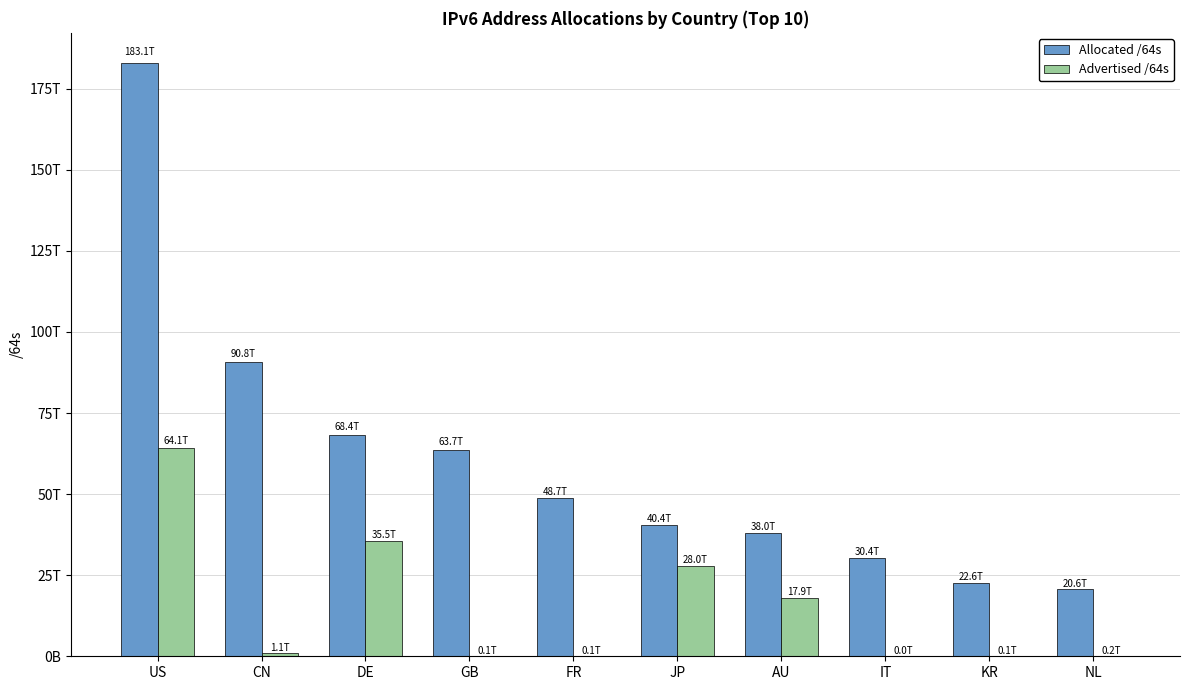

The Advertised /64s series shows 35454955552768 at DE. True or false?

True